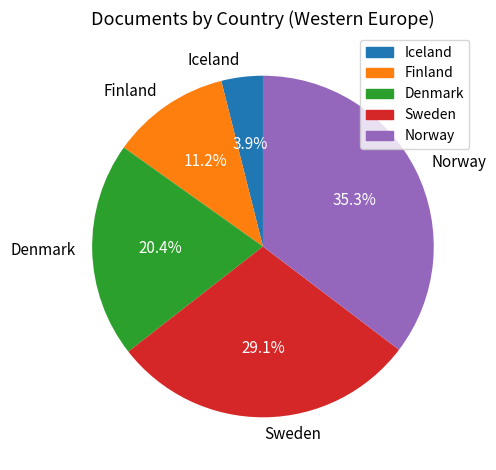

To the nearest percent, what percentage of the pie is Sweden?

29%